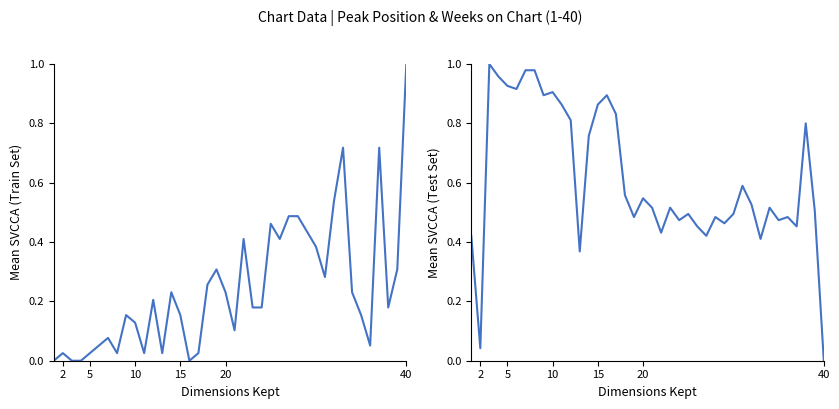

How many times do Peak Position and Weeks on Chart cross each other?

7